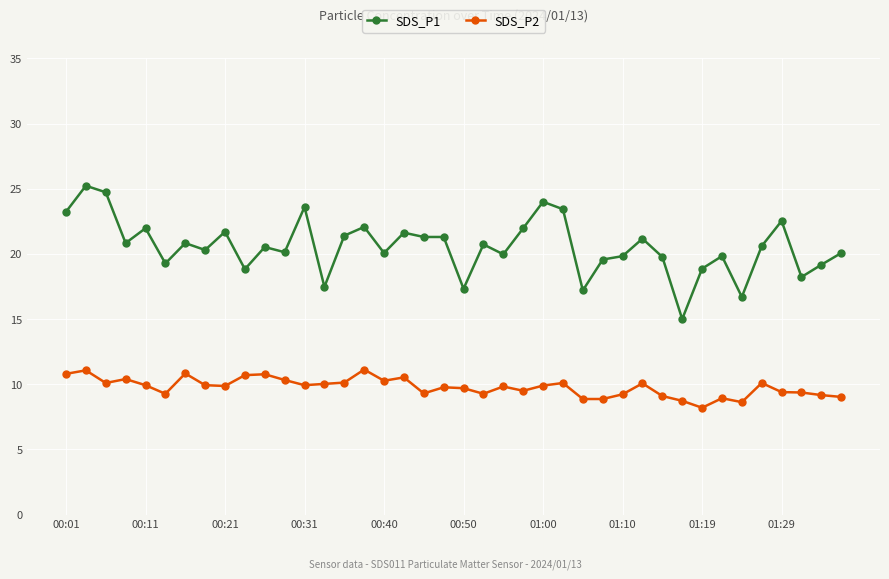

List the series in order of their peak value, lowest first.

SDS_P2, SDS_P1